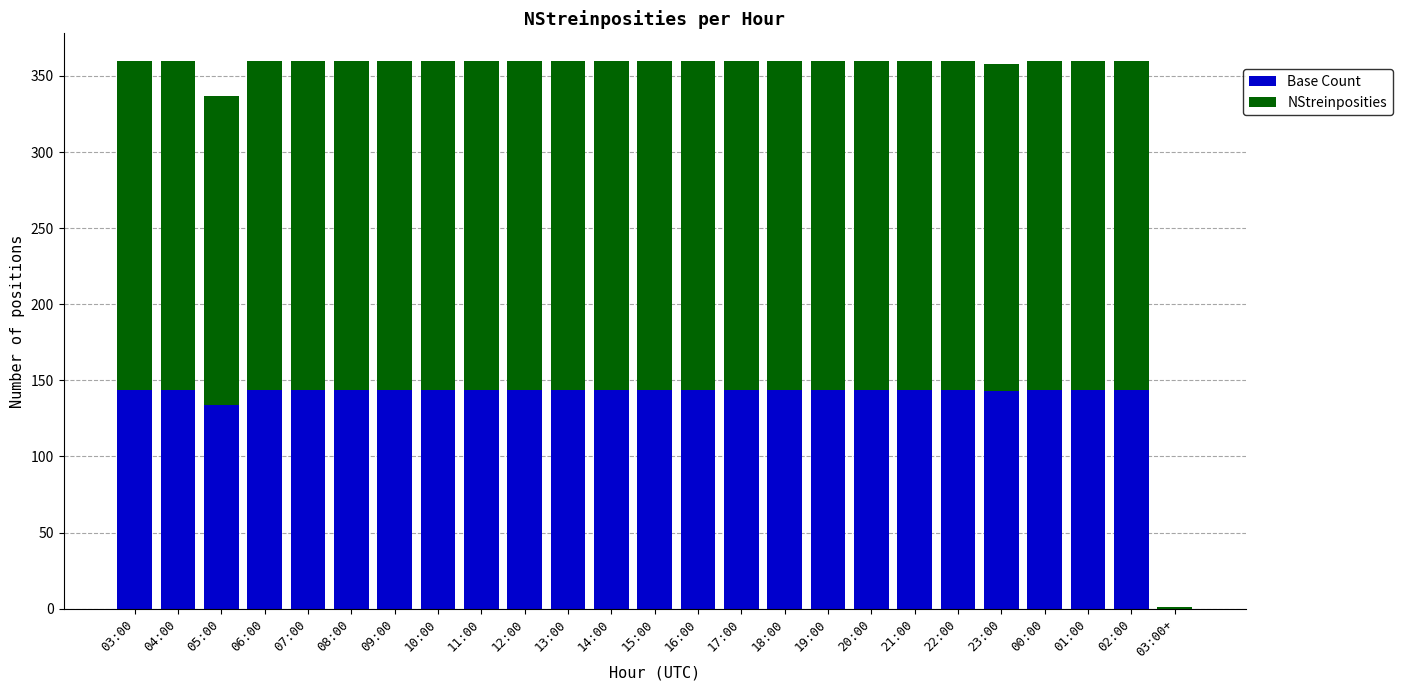

What is the maximum value for Base Count?

144